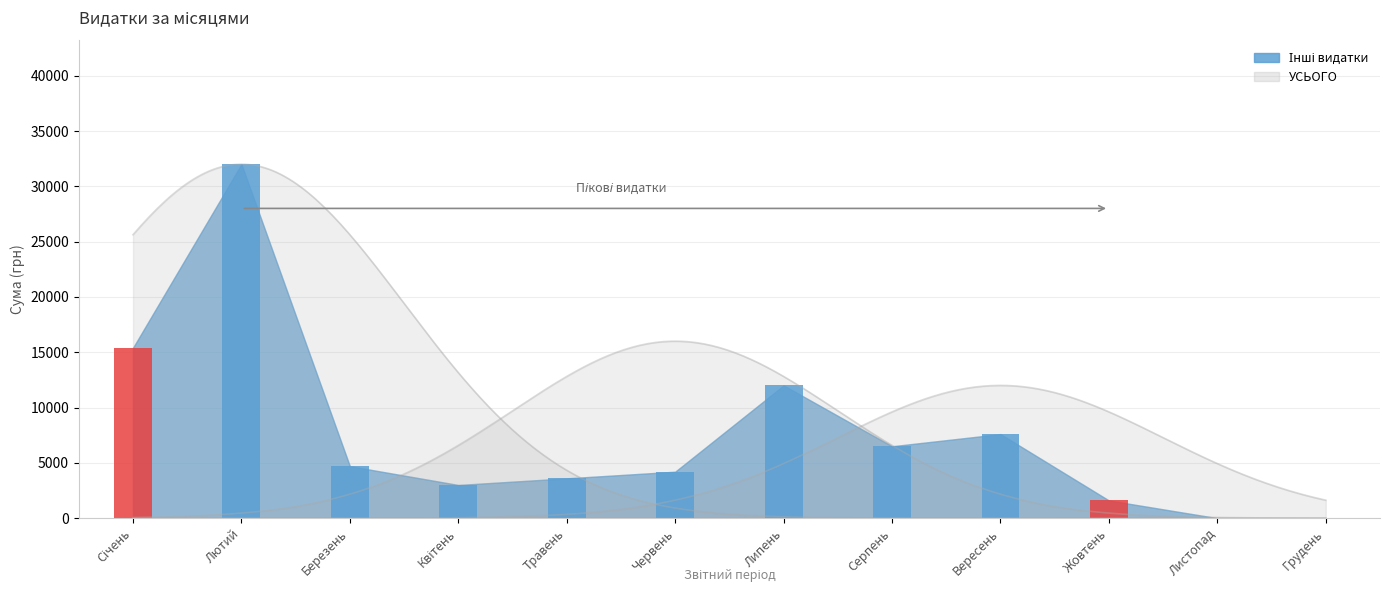

What is the difference between the maximum and minimum values in the УСЬОГО series?

32000